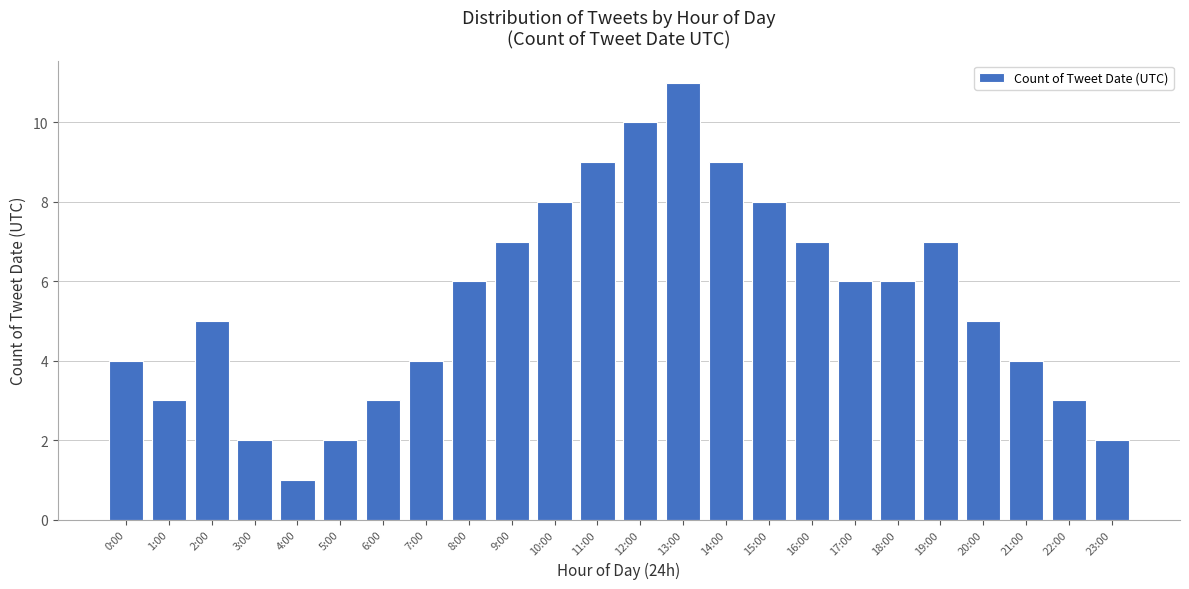

Reading left to right, extract all data points from this chart.

4	3	5	2	1	2	3	4	6	7	8	9	10	11	9	8	7	6	6	7	5	4	3	2